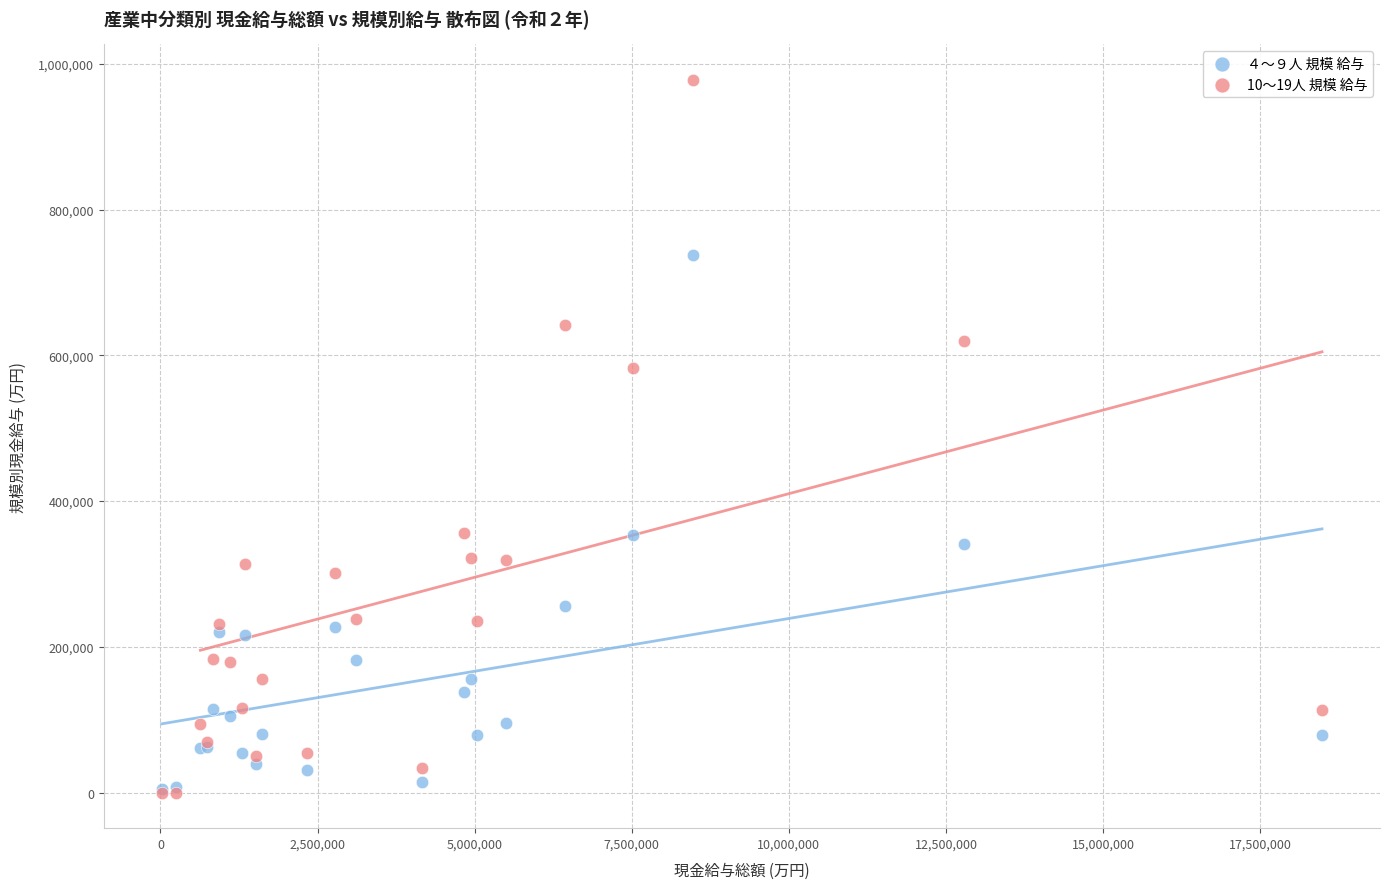

What are all the series names shown in the legend?

４～９人 規模 給与, 10～19人 規模 給与